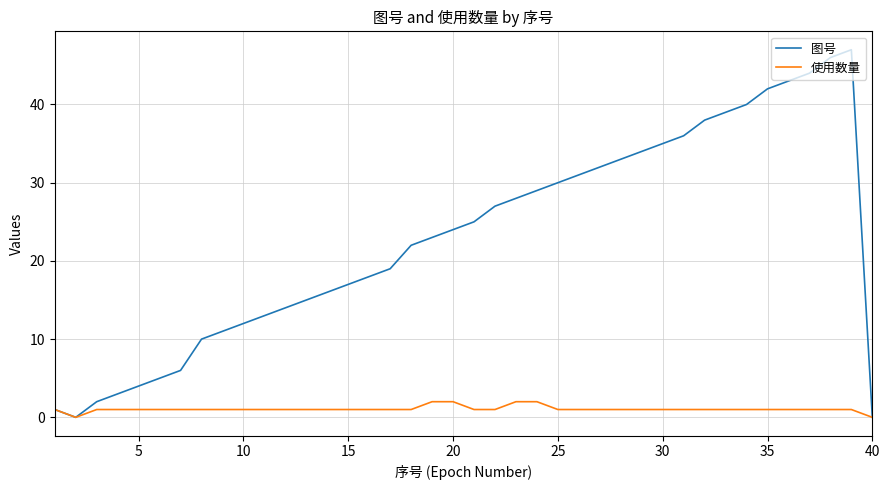

Rank the series by their maximum value, from highest to lowest.

图号, 使用数量